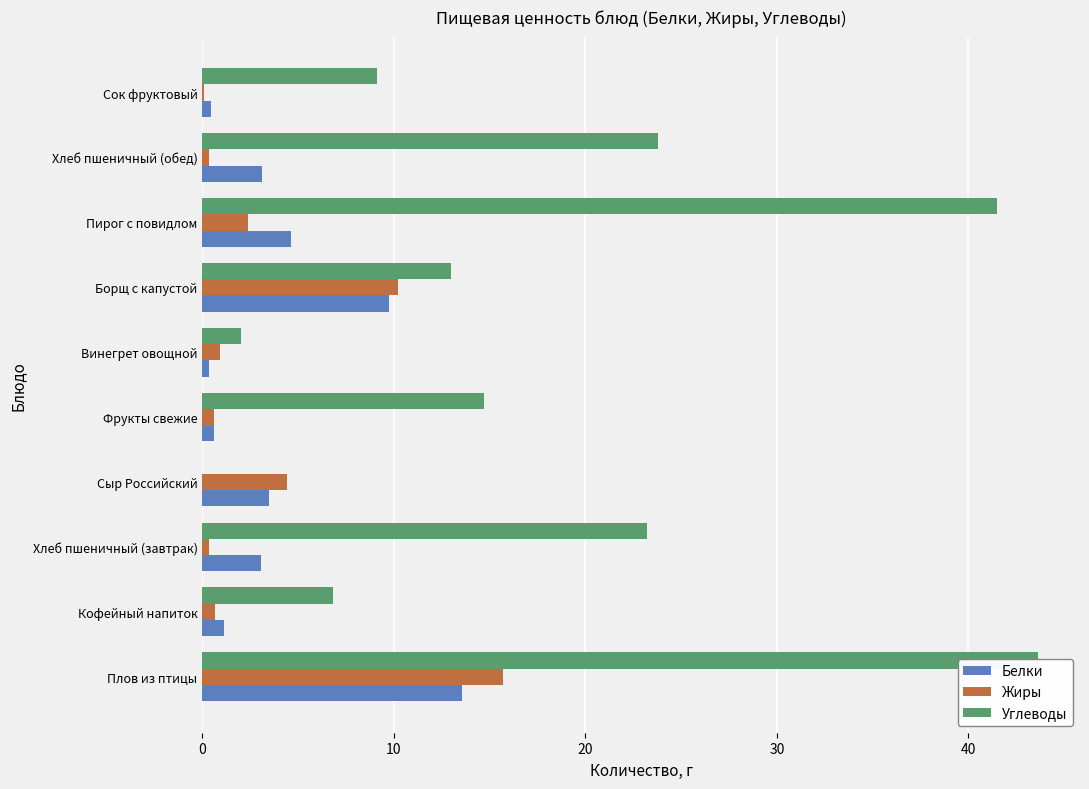

Reading left to right, transcribe all the data shown in this chart.

Белки: 13.5	1.1	3.0	3.5	0.6	0.3	9.8	4.6	3.1	0.5
Жиры: 15.7	0.7	0.3	4.4	0.6	0.9	10.2	2.4	0.3	0.1
Углеводы: 43.6	6.8	23.2	0.0	14.7	2.0	13.0	41.5	23.8	9.1